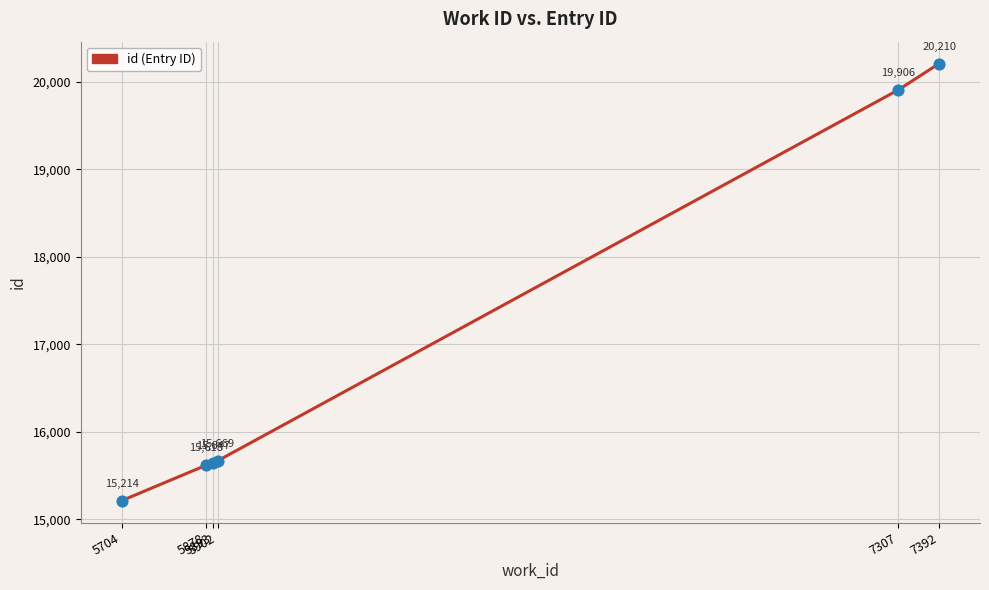

What is the ratio of the value at 7392 to the value at 5878?

1.3